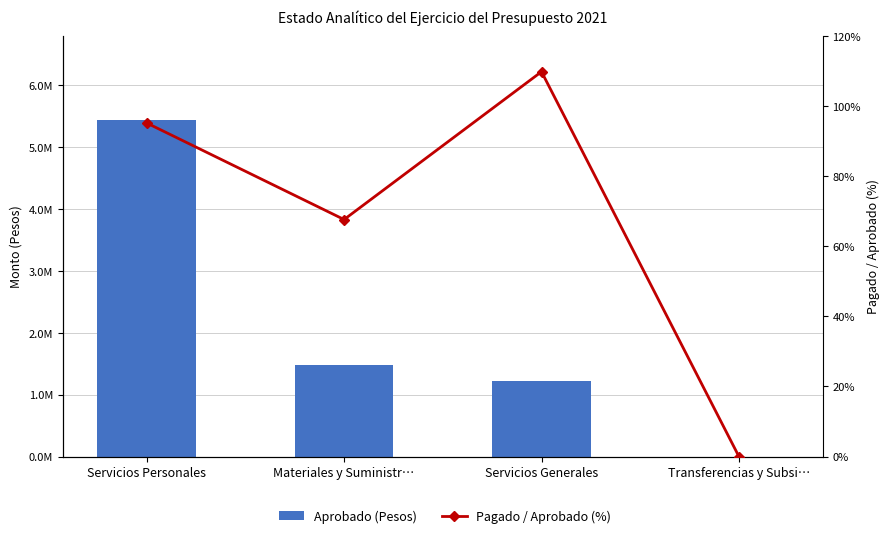

What is the difference between the maximum and minimum values in the Aprobado (Pesos) series?

5439421.0